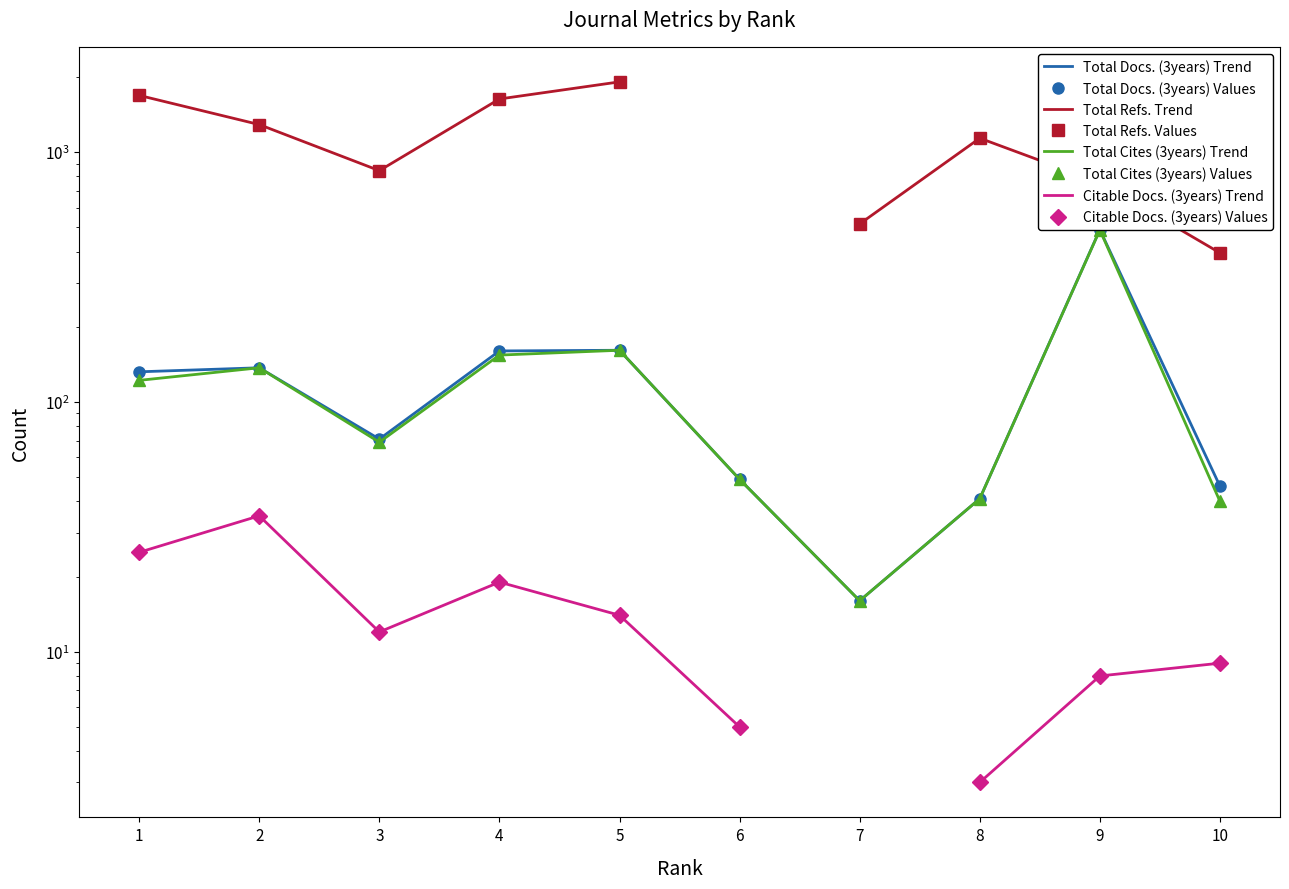

Which series has the largest range (max minus min)?

Total Docs. (3years)